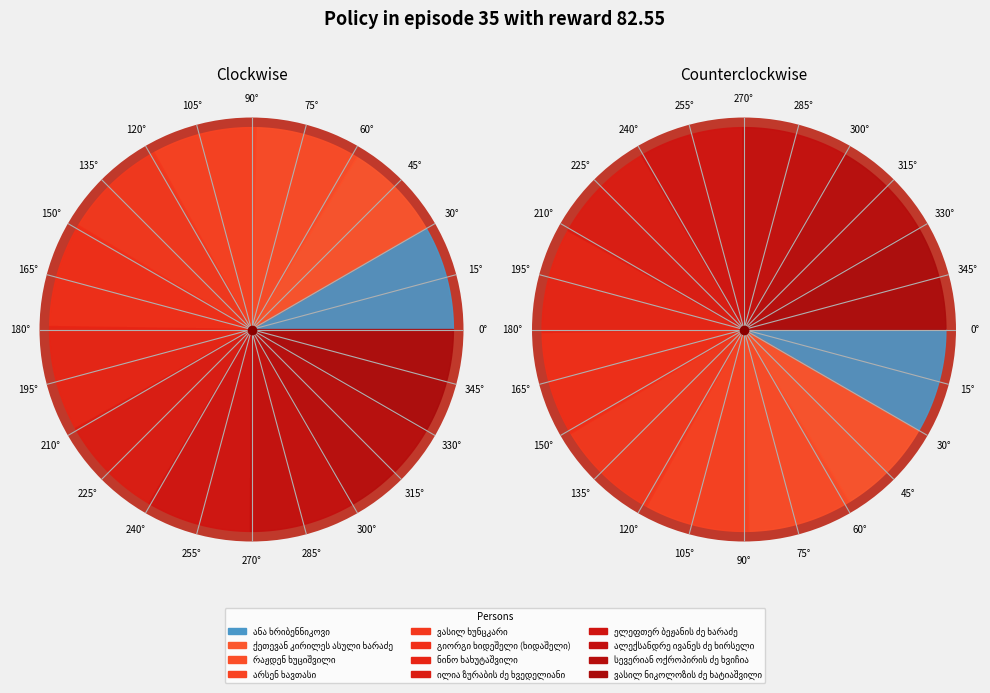

What portion of the pie excludes ნინო ხახუტაშვილი?

91.6%